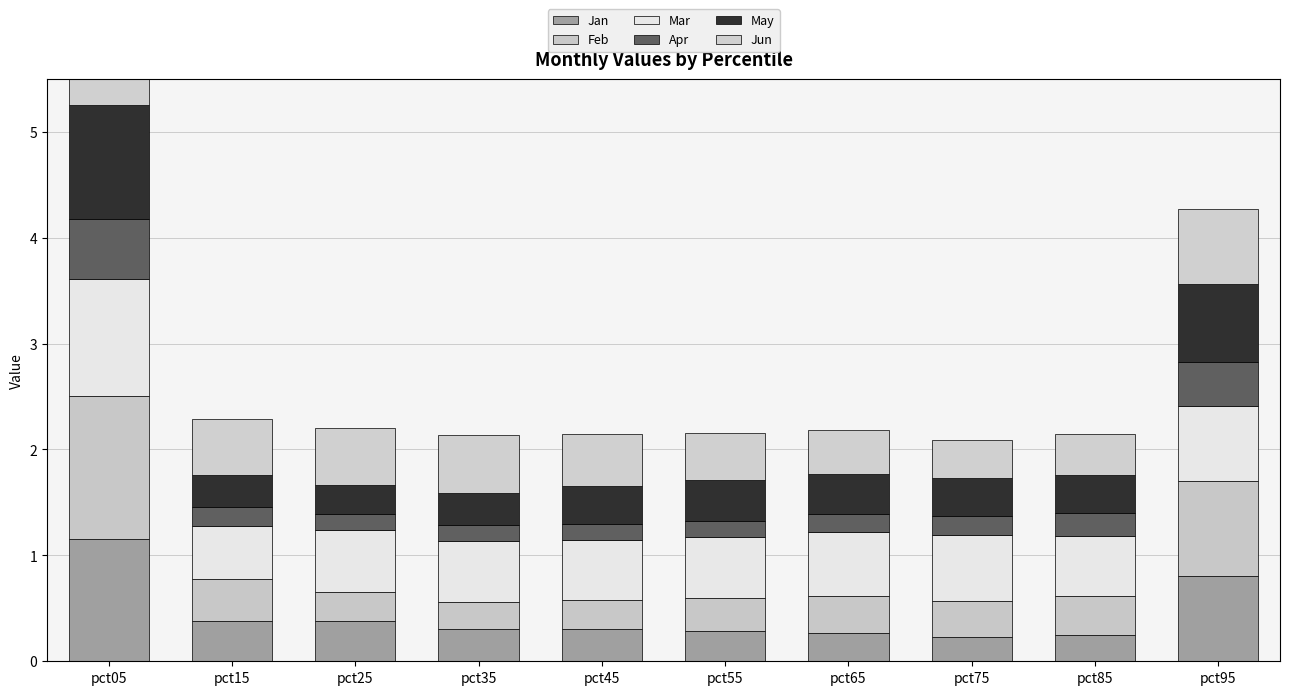

True or false: Feb has a value of 0.4 at pct05.

False